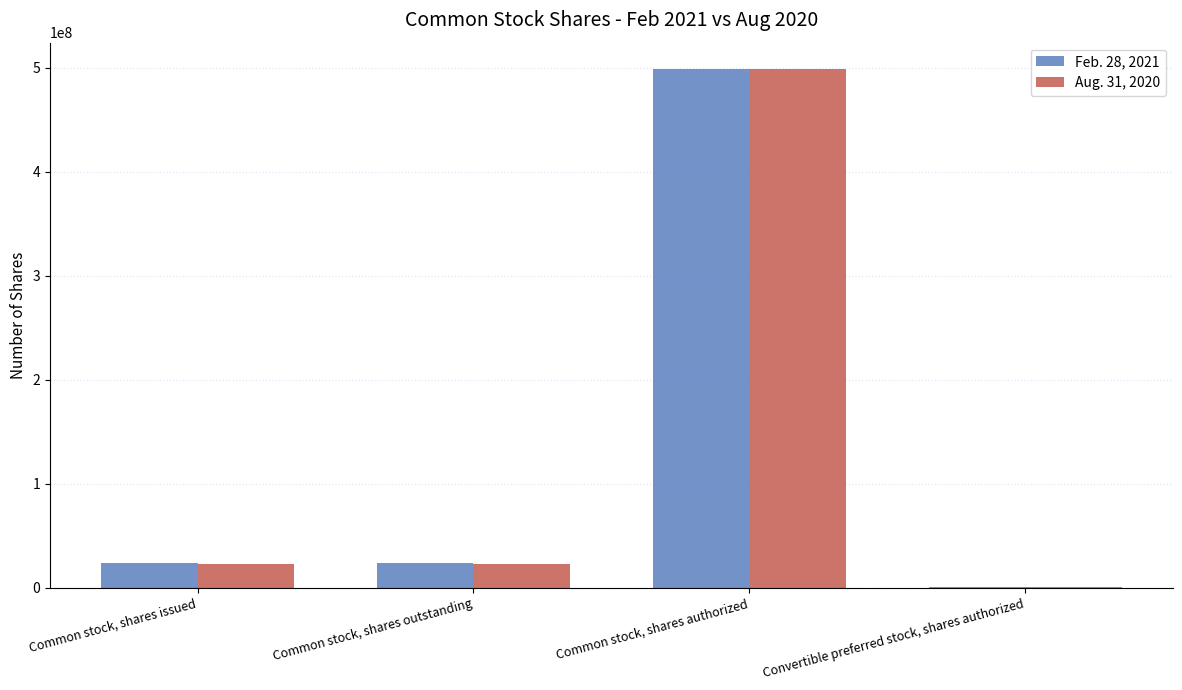

What is the average value of the Feb. 28, 2021 series?

136900799